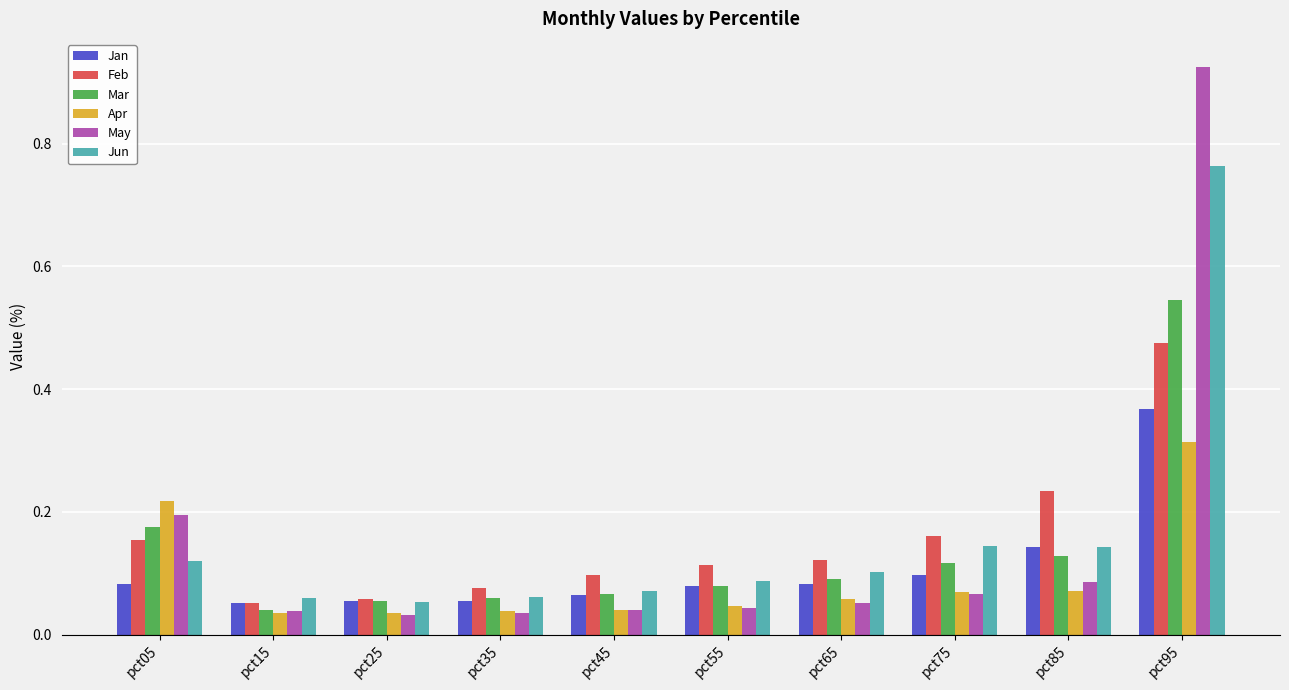

What is the sum of all Jun values?

1.6